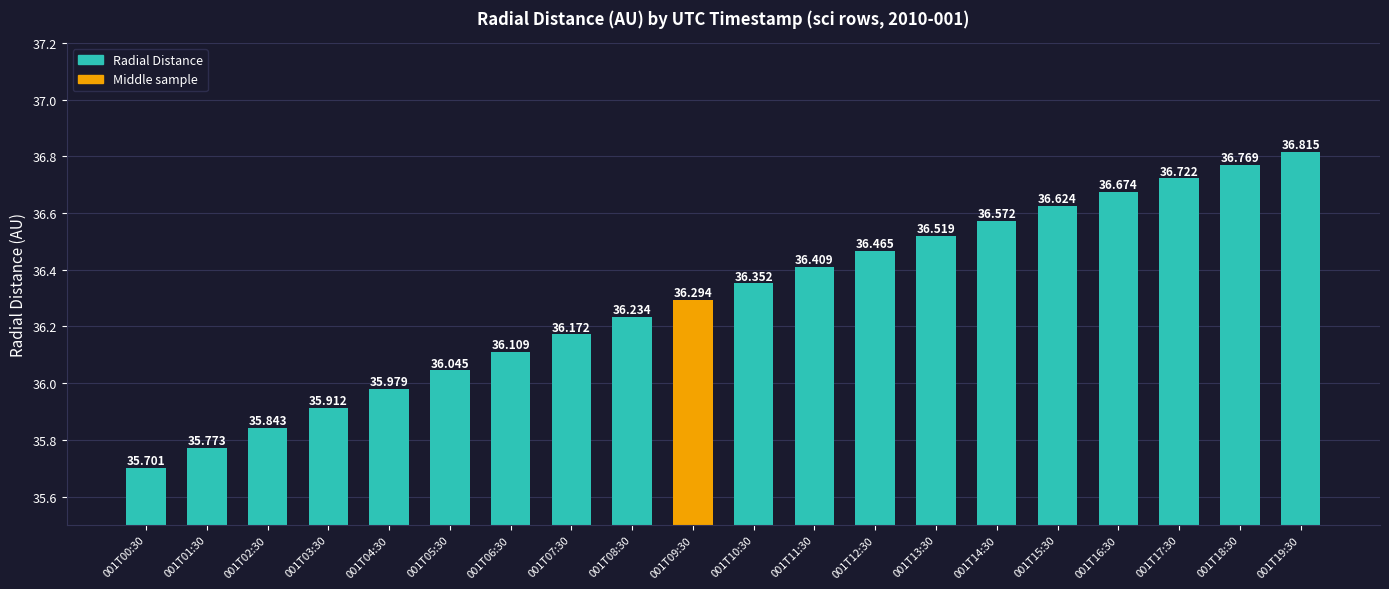

What is the greatest value displayed?

36.8